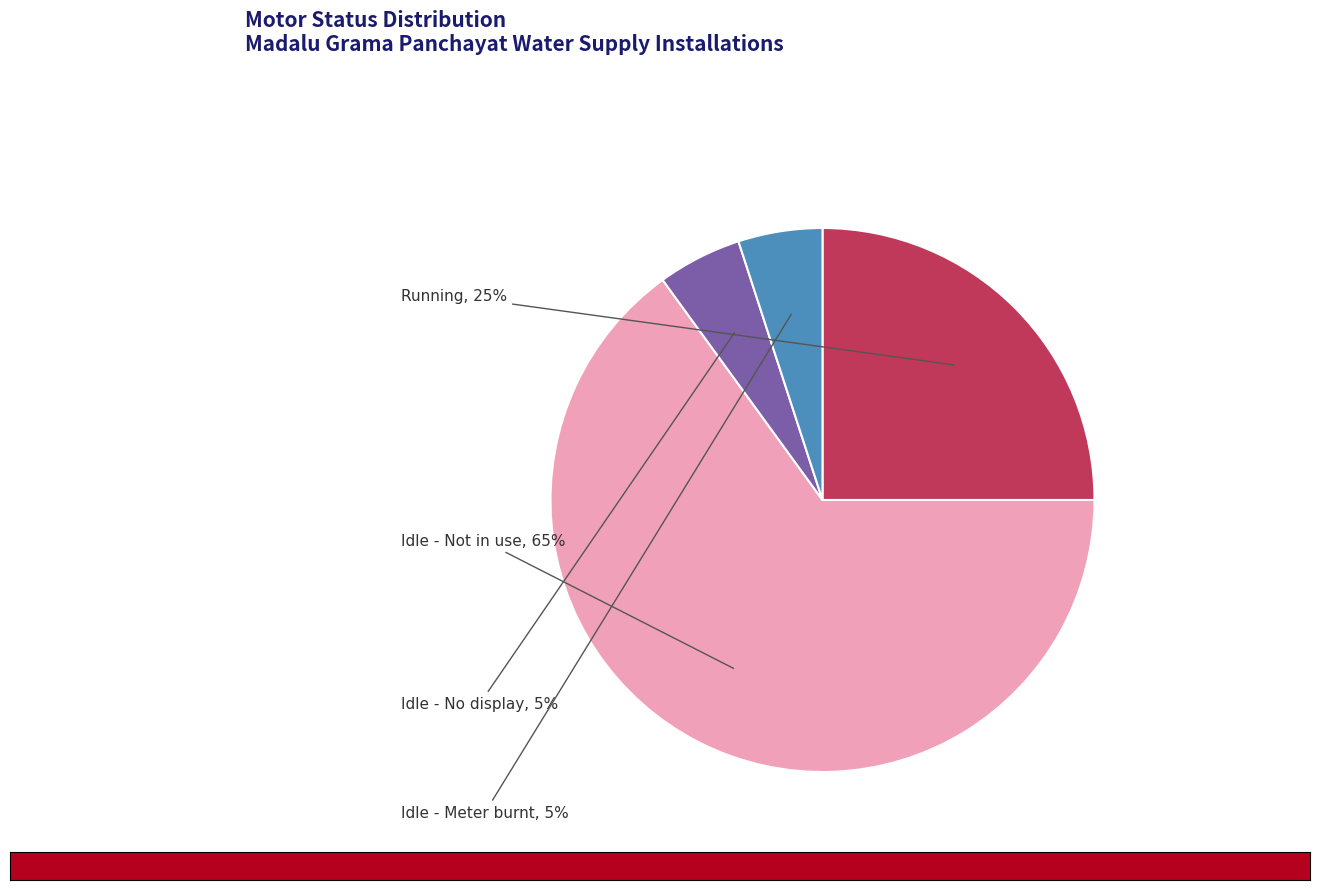

To the nearest percent, what is the difference between the largest and smallest slice percentages?

60%